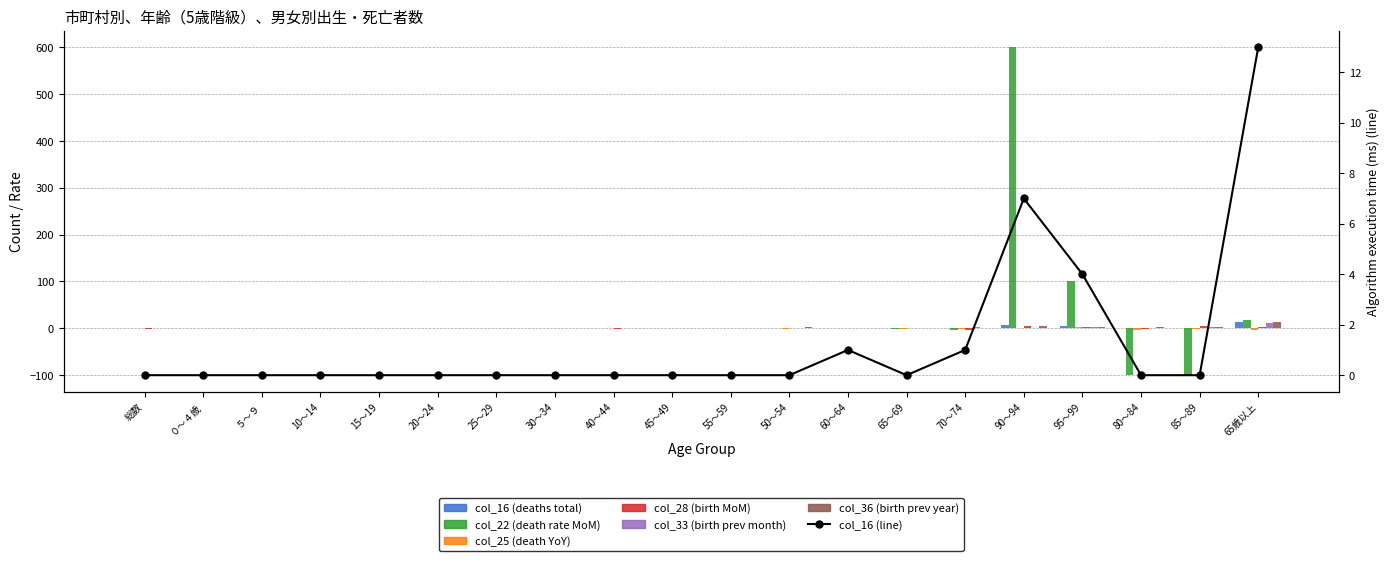

What is the smallest value displayed?

-100